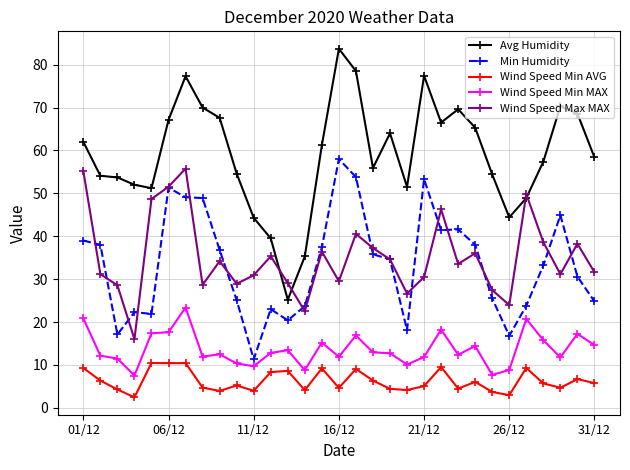

Which series has the largest total across all categories?

Avg Humidity